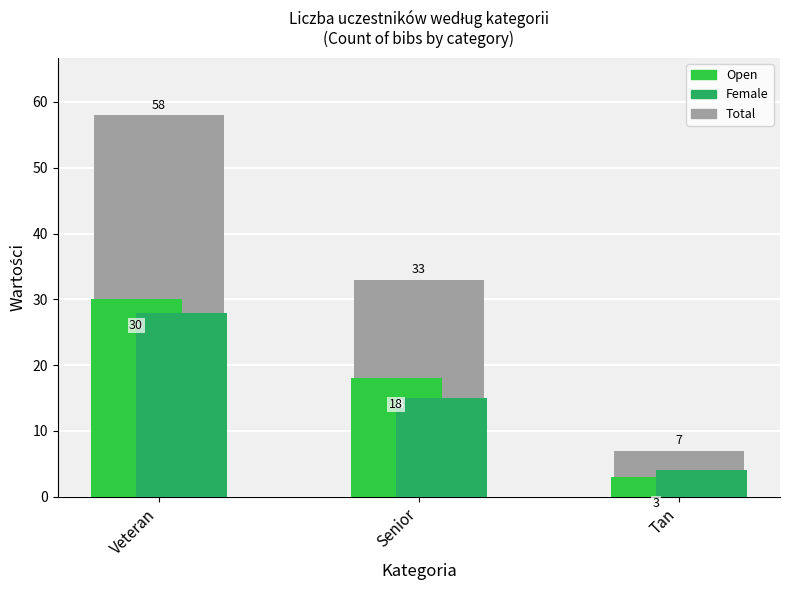

At which label is Female closest to 16?

Senior